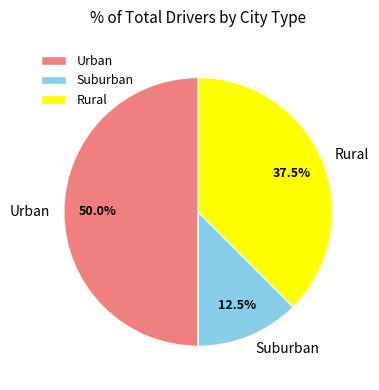

How much of the chart is everything except Suburban?

87.5%